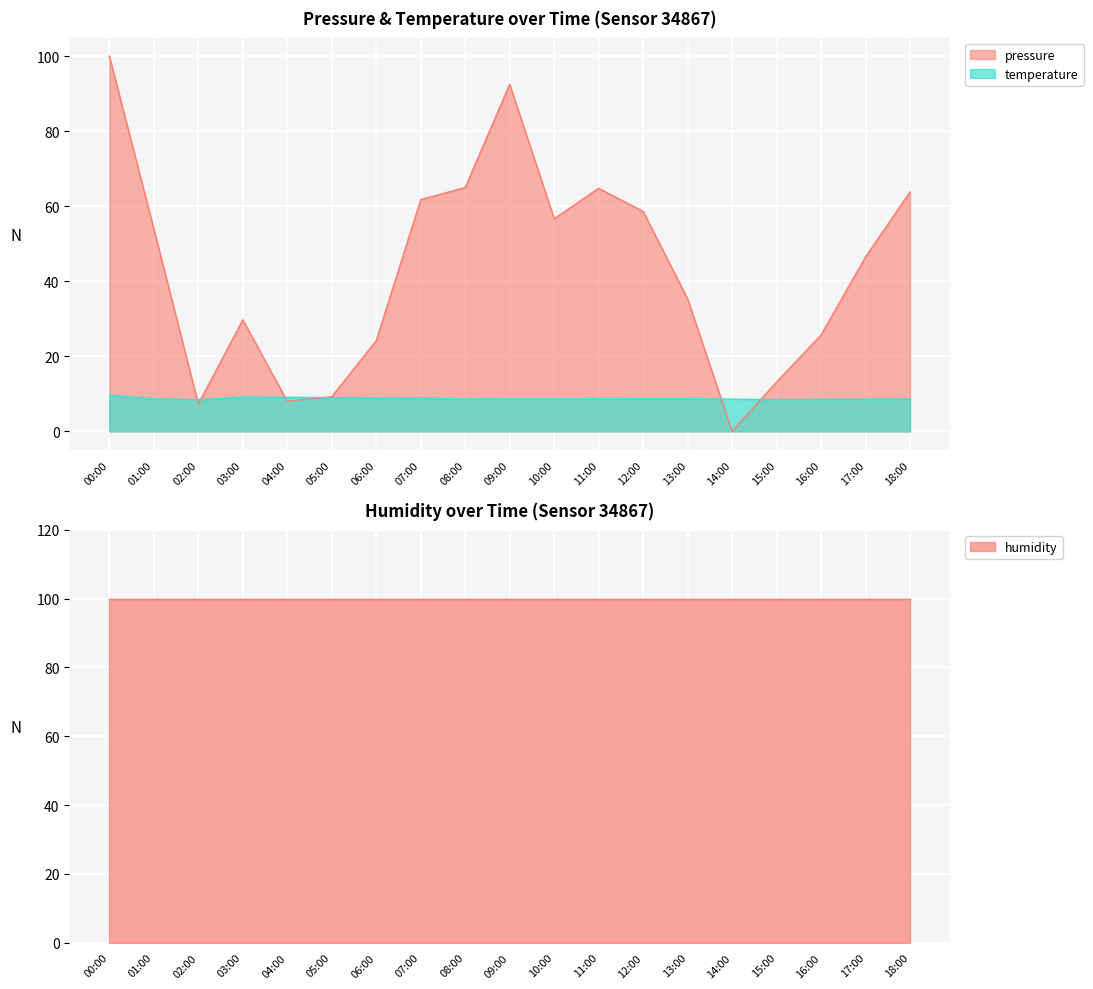

At which category is the sum across all series the highest?

00:00